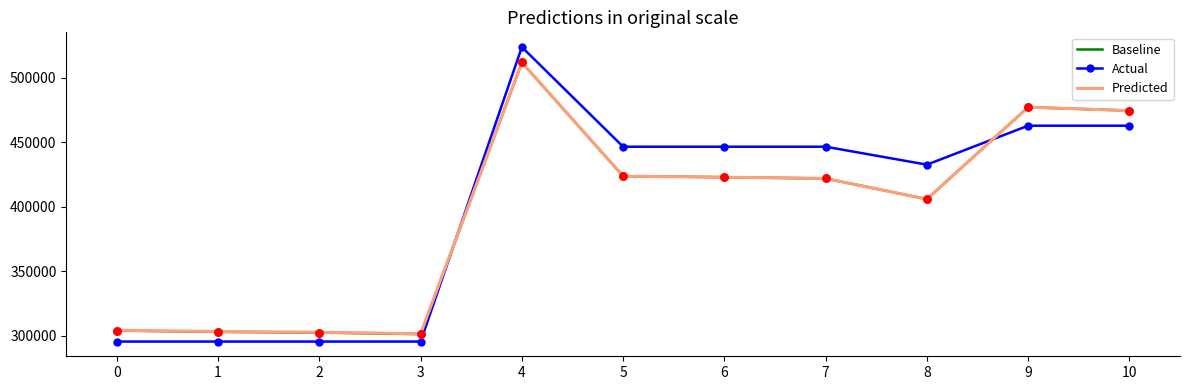

Is the value of Baseline at 2 greater than the value of Predicted at 10?

No